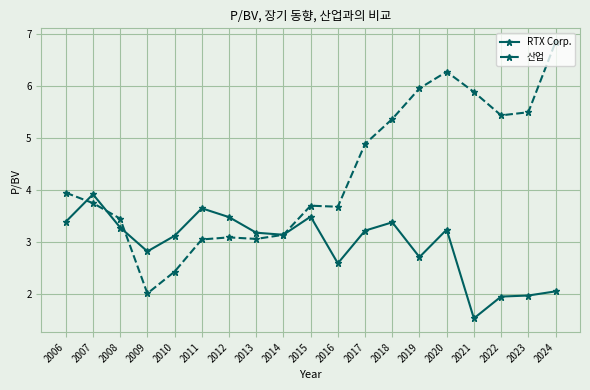

What are all the series names shown in the legend?

RTX Corp., 산업